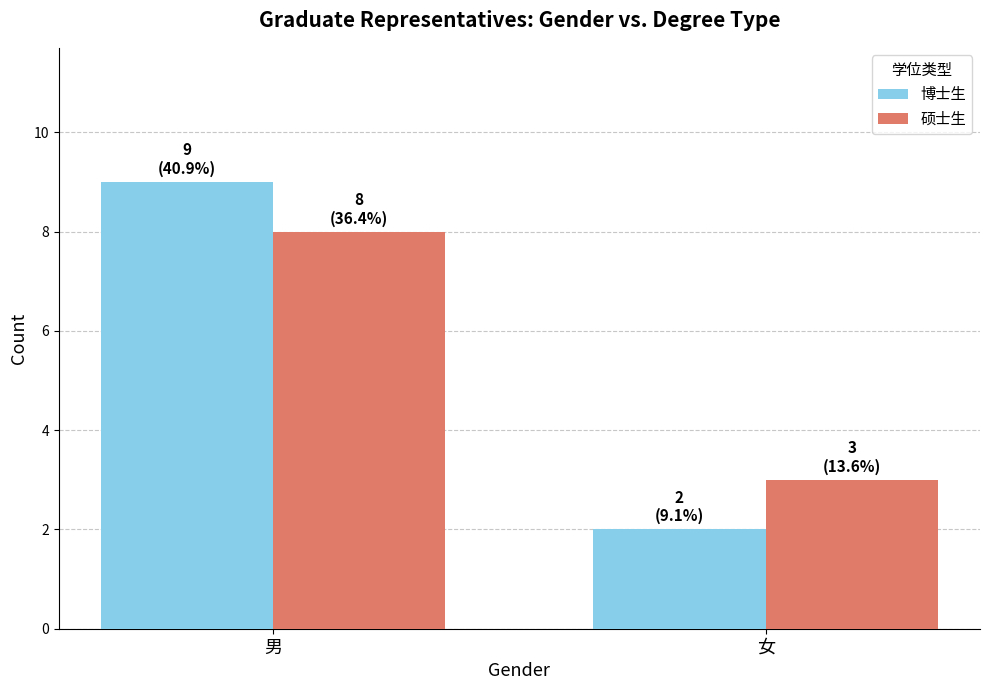

Rank the series by their maximum value, from lowest to highest.

硕士生, 博士生